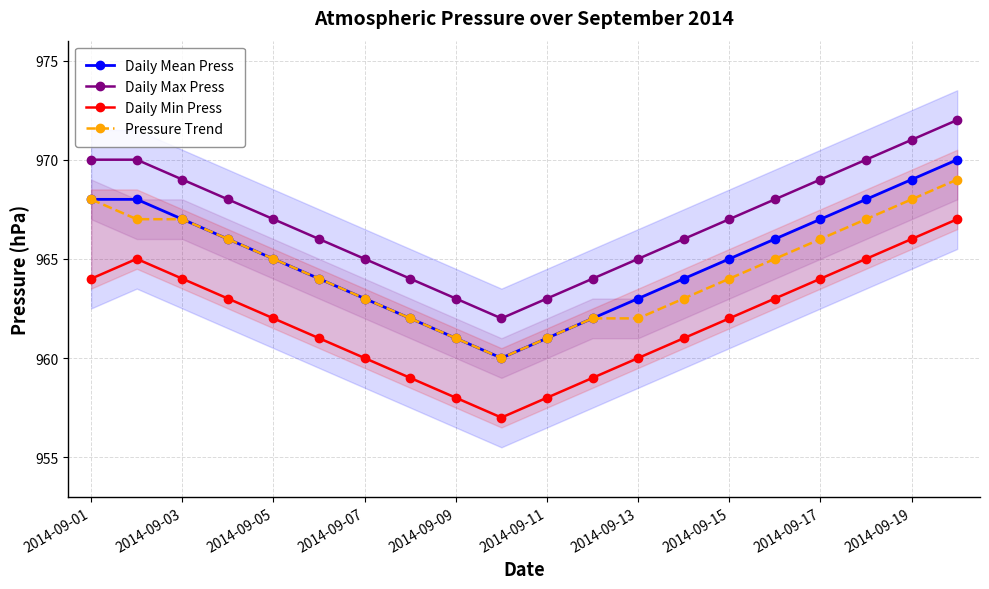

Which series has the largest range (max minus min)?

Daily Mean Press